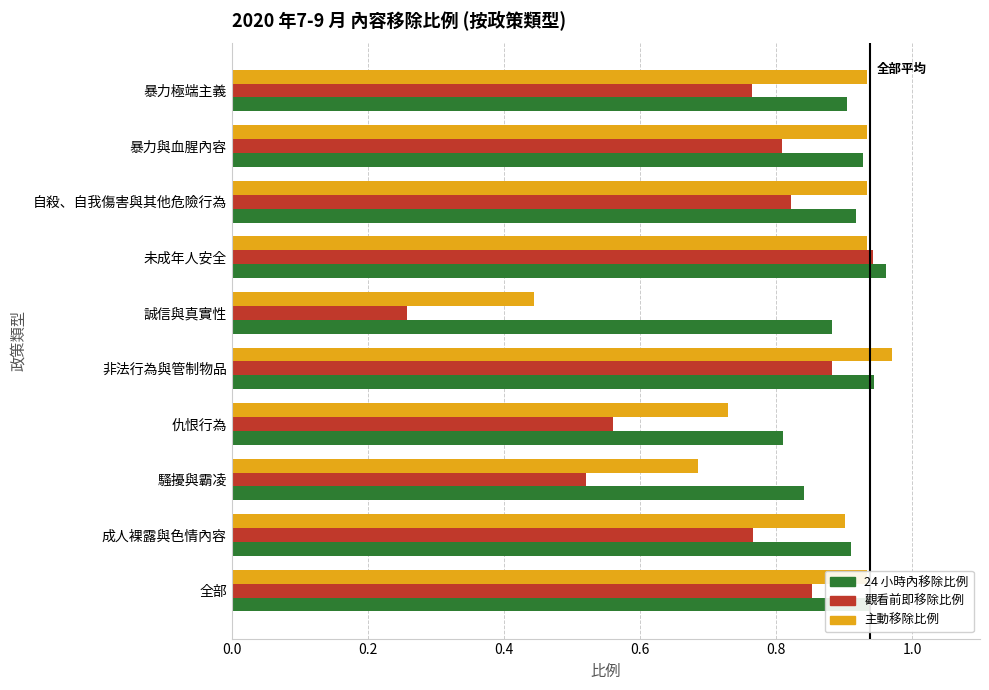

Which series has the largest range (max minus min)?

觀看前即移除比例